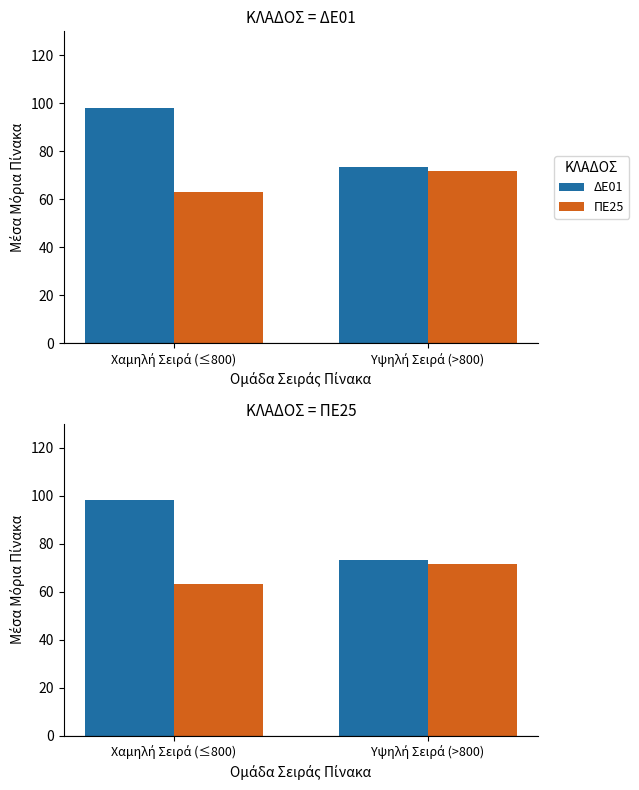

Which label corresponds to the largest value in the chart?

Χαμηλή Σειρά (≤800)